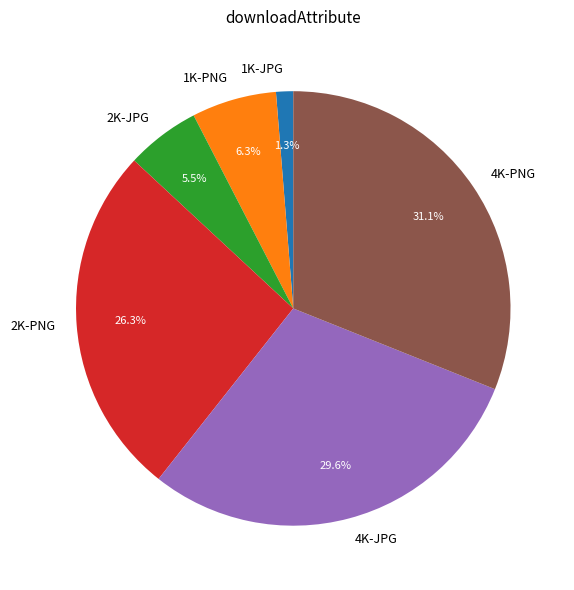

To the nearest percent, what portion does 1K-JPG represent?

1%